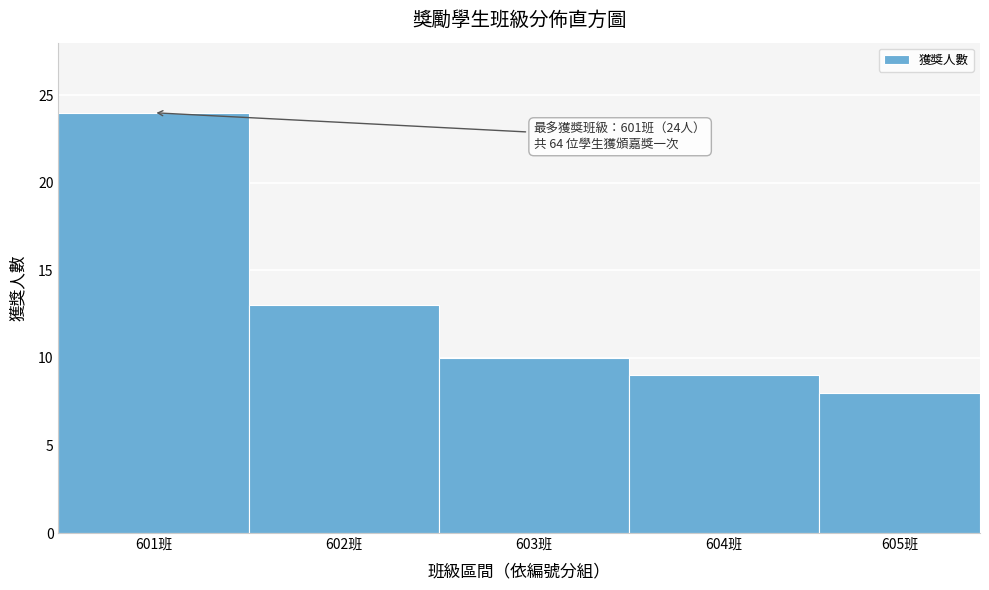

Reading left to right, extract all data points from this chart.

601班=24	602班=13	603班=10	604班=9	605班=8